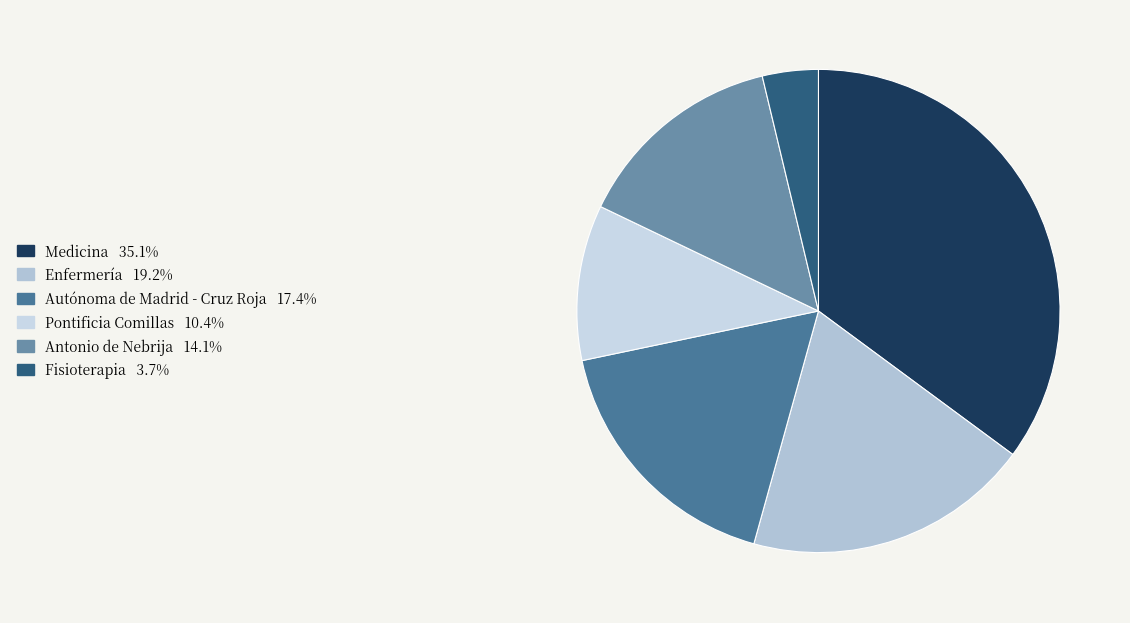

To the nearest percent, what is the combined percentage of Enfermería and Autónoma de Madrid - Cruz Roja?

37%